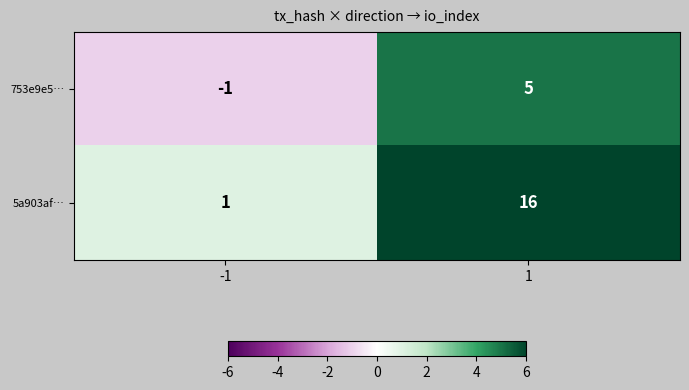

List the series in order of their overall mean, lowest first.

753e9e5…, 5a903af…